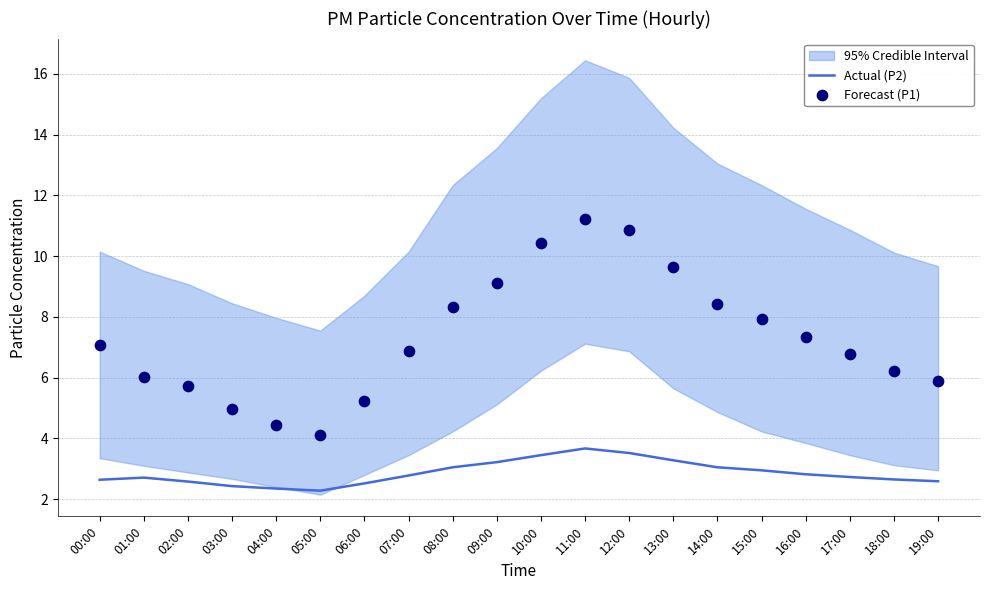

Which series has the largest total across all categories?

Forecast (P1)